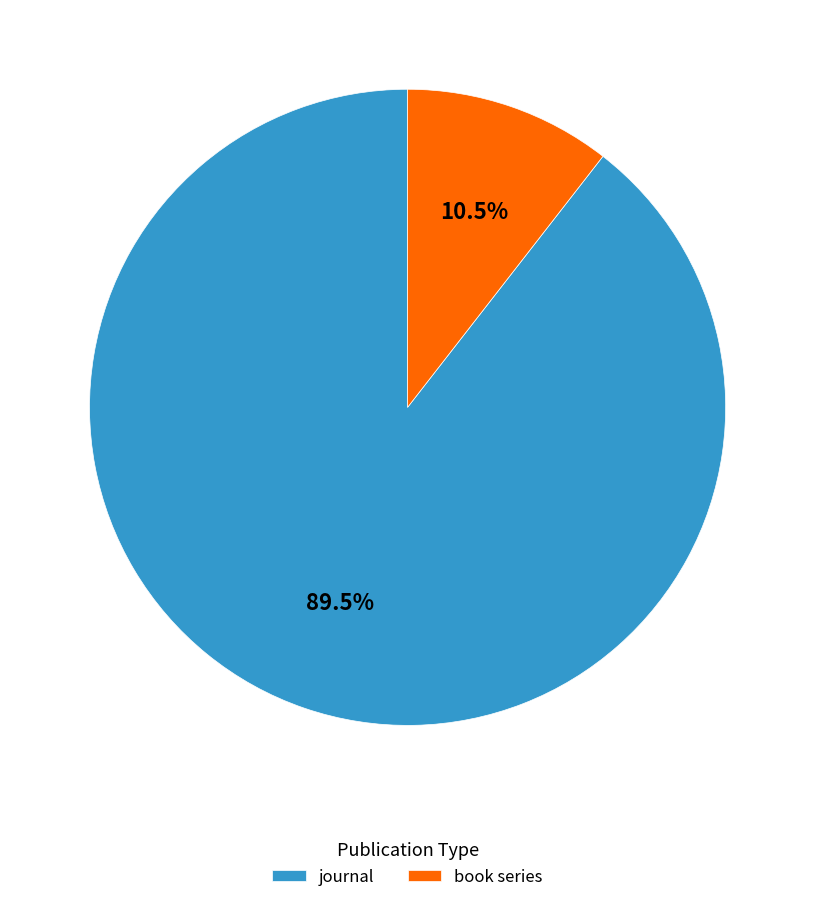

Rank the categories by value from highest to lowest.

journal, book series